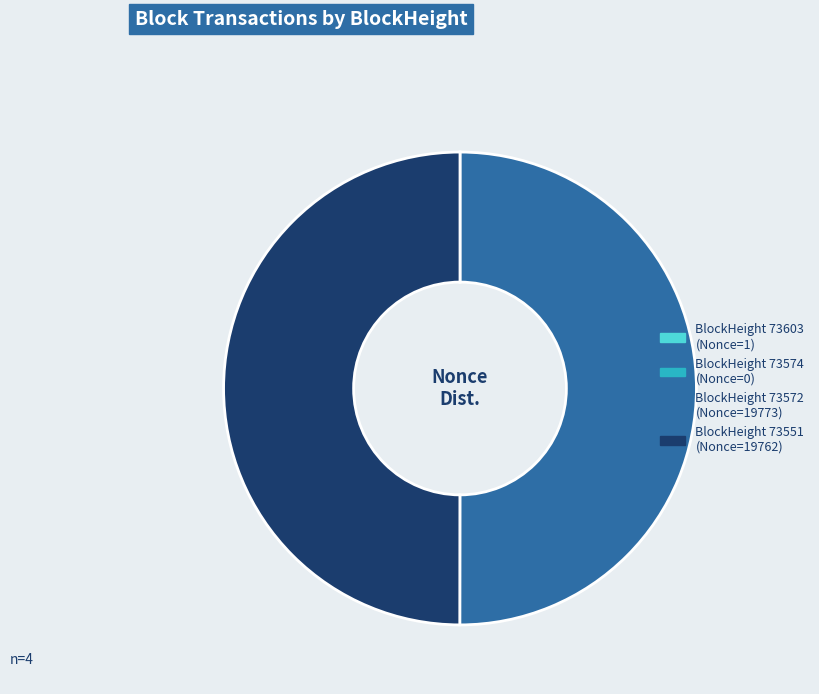

To the nearest percent, what is the difference between the largest and smallest slice percentages?

50%